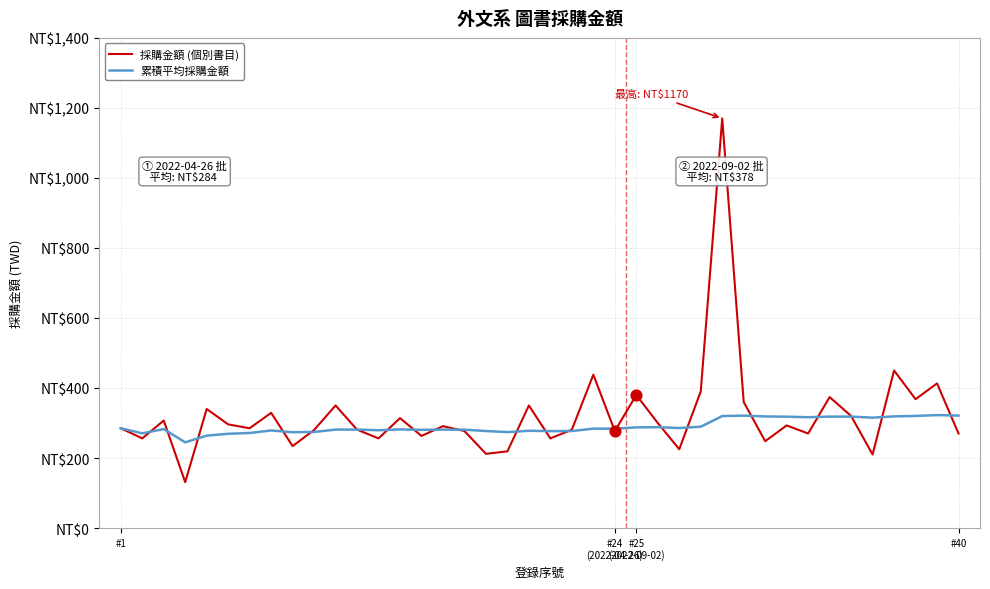

What are all the series names shown in the legend?

採購金額 (個別書目), 累積平均採購金額